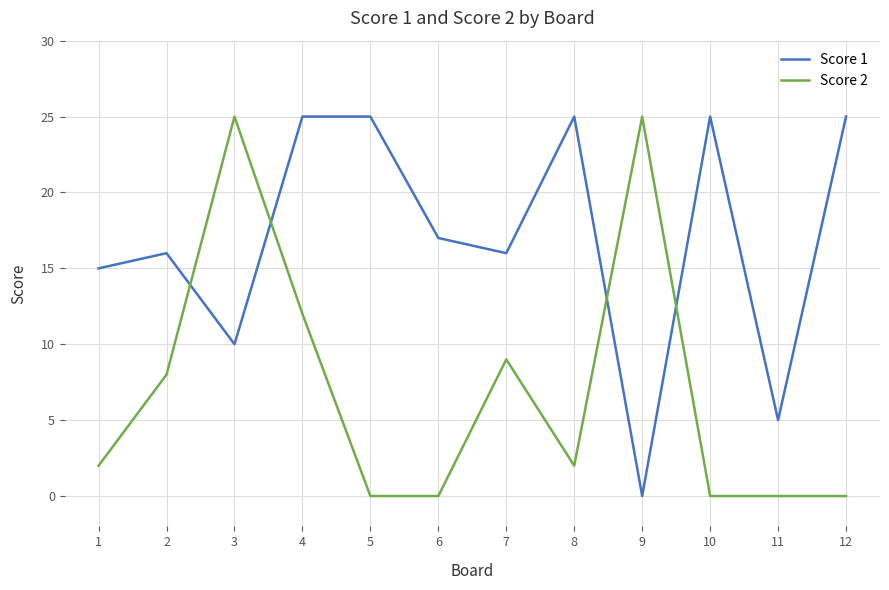

After their last crossing, which series has the higher values: Score 2 or Score 1?

Score 1